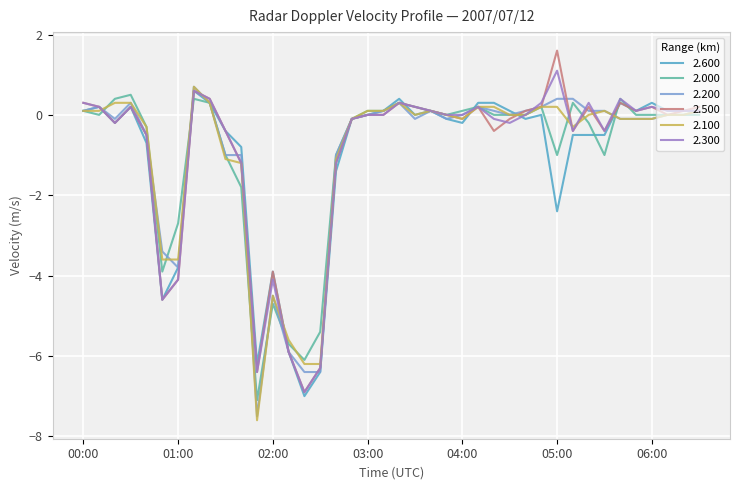

What is the highest value of the 2.500 series?

1.6